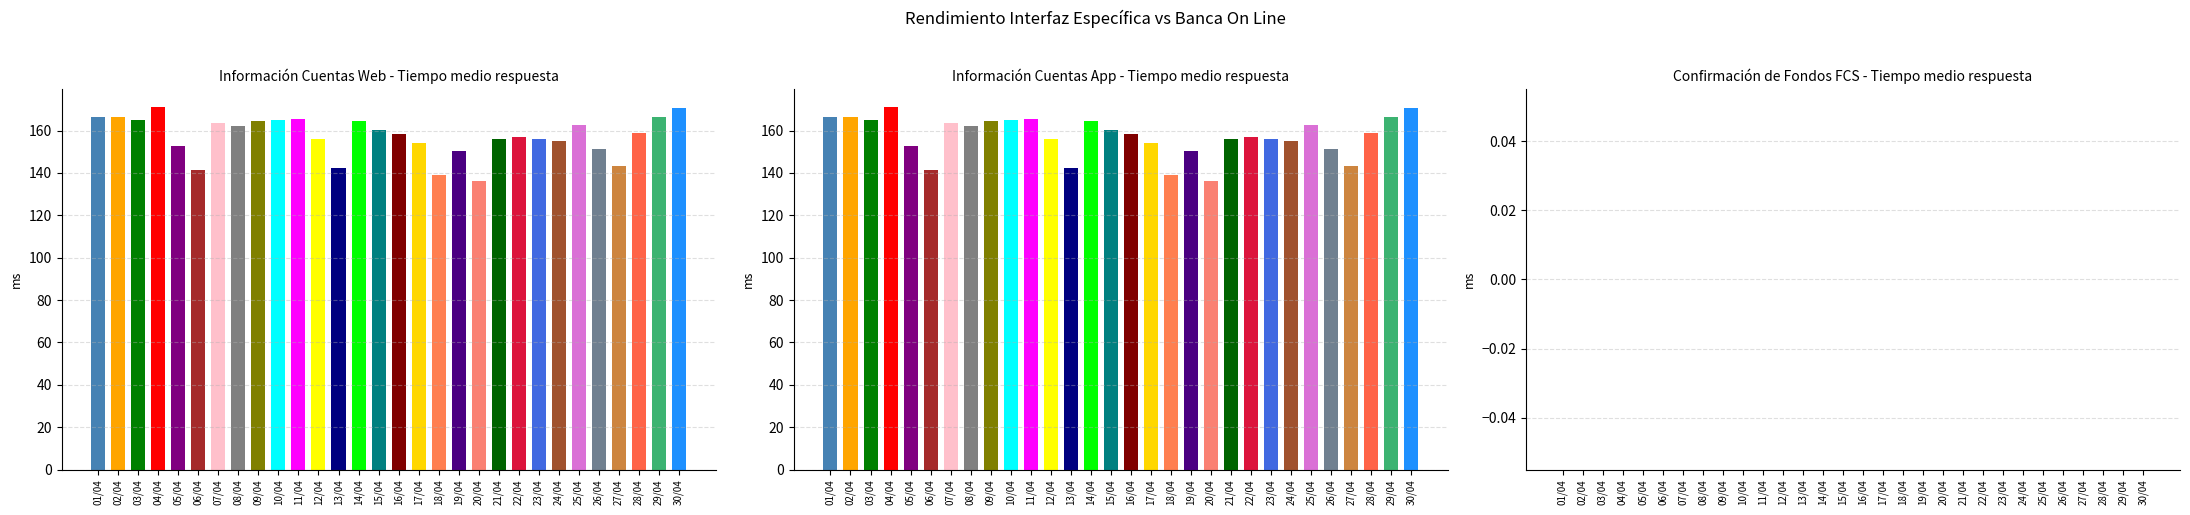

At which category does the chart reach its peak across all series?

04/04